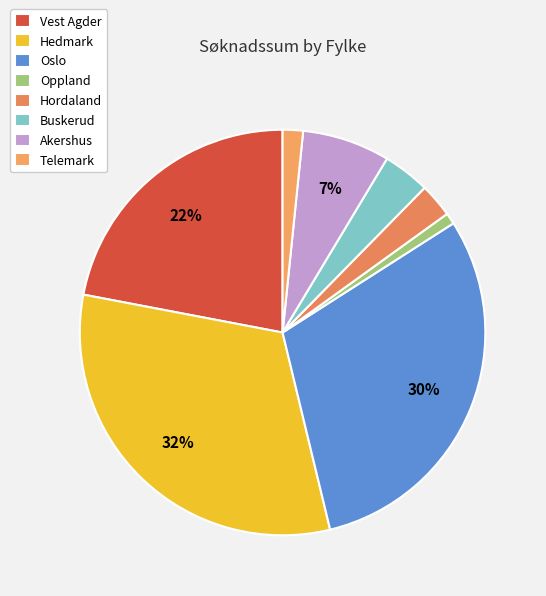

To the nearest percent, what is the difference between the largest and smallest slice percentages?

31%